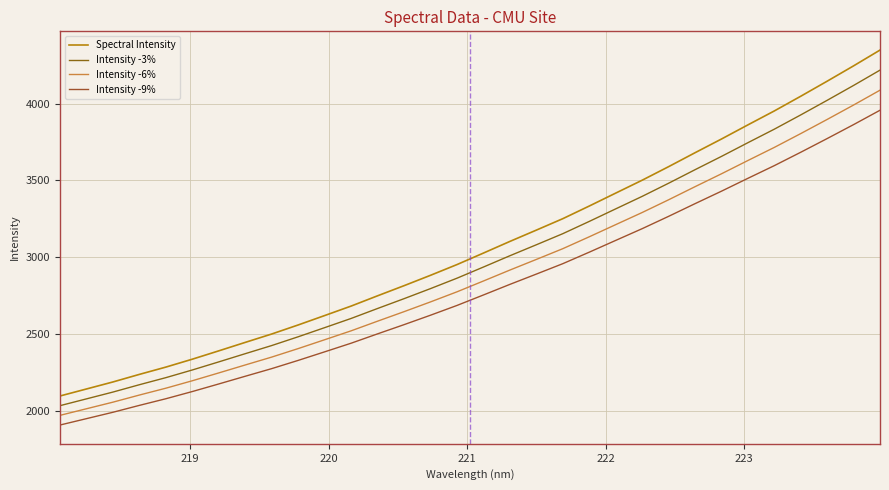

Does the chart display data point markers on the line(s)?

No